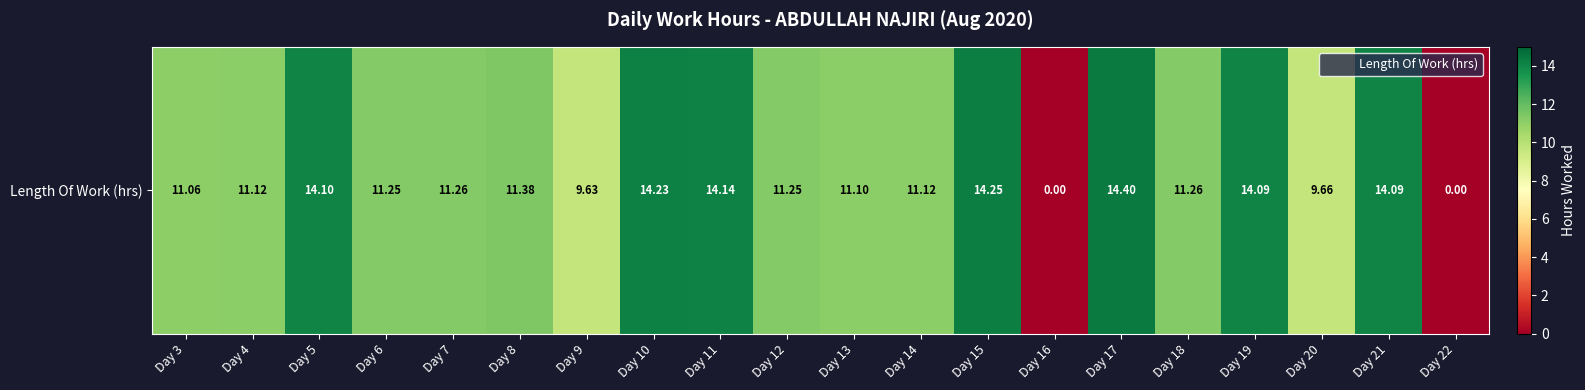

True or false: the data shows 11.1 at Day 4.

True